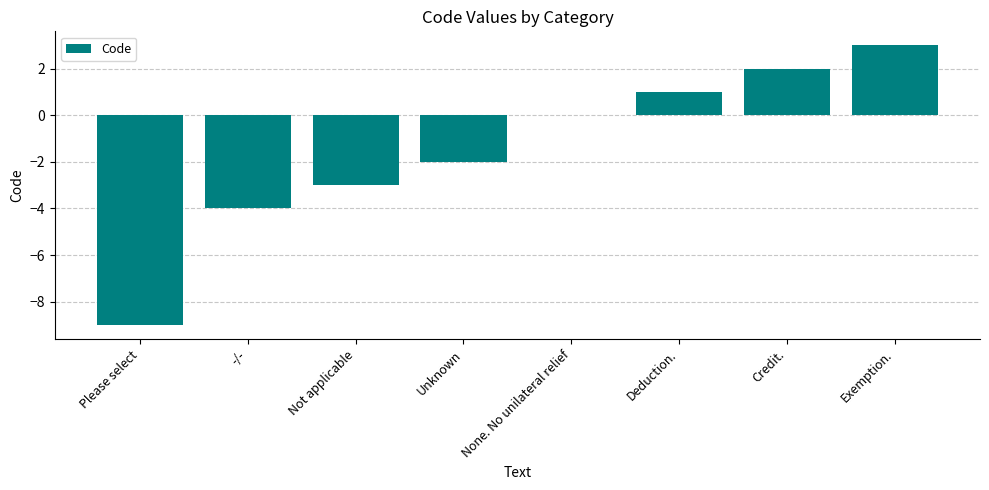

What is the sum of all values?

-12